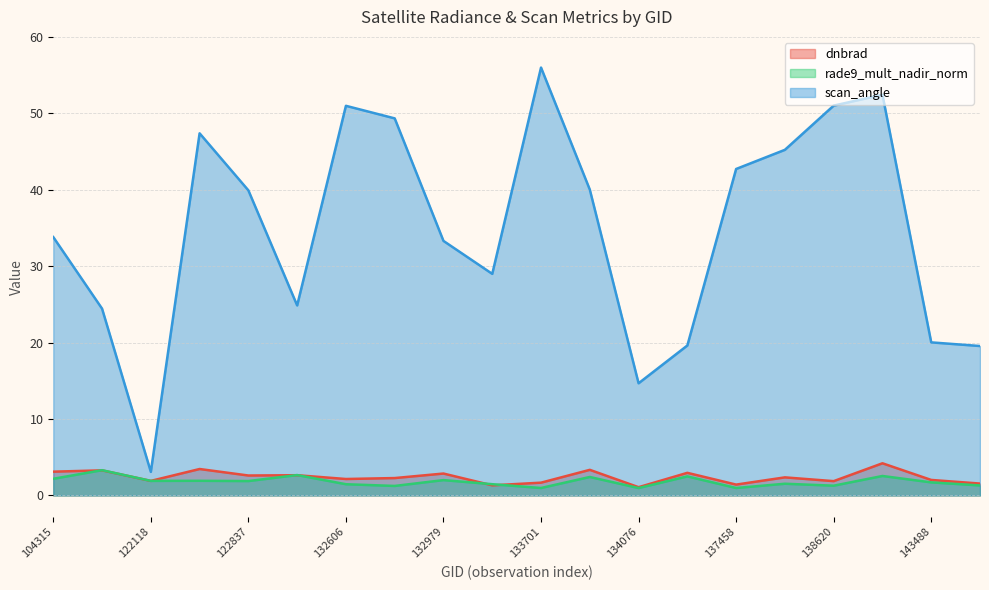

What is the sum of all rade9_mult_nadir_norm values?

36.2